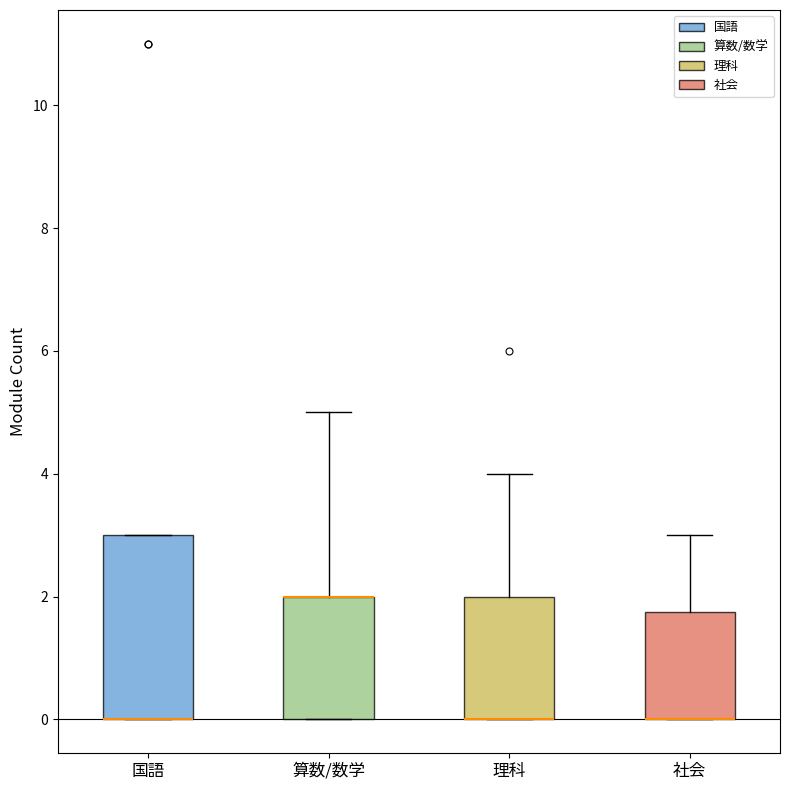

Comparing the boxes themselves (not the whiskers), which one is the tallest?

国語